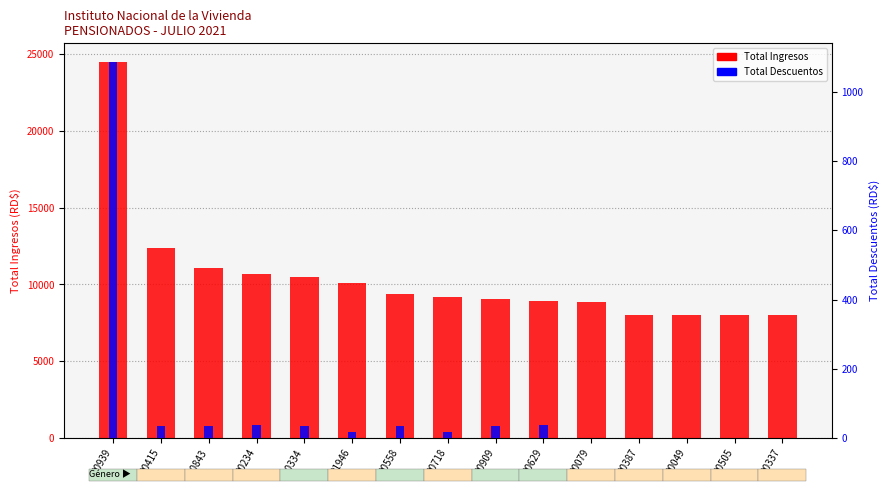

Rank the categories by Total Descuentos value from lowest to highest.

00079, 00387, 00049, 00505, 00337, 01946, 00718, 00415, 00843, 00334, 00558, 00909, 00234, 00629, 00939